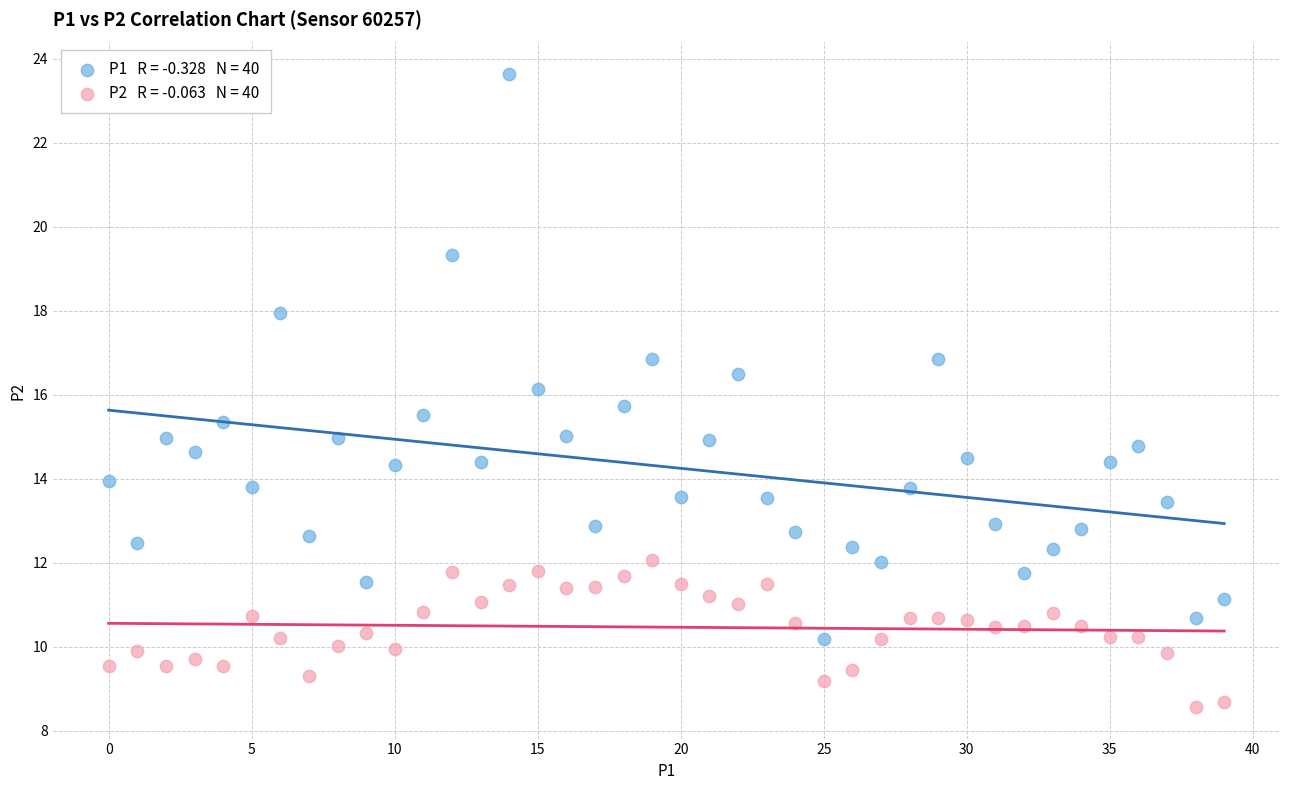

How many points are shown in the scatter plot?

80